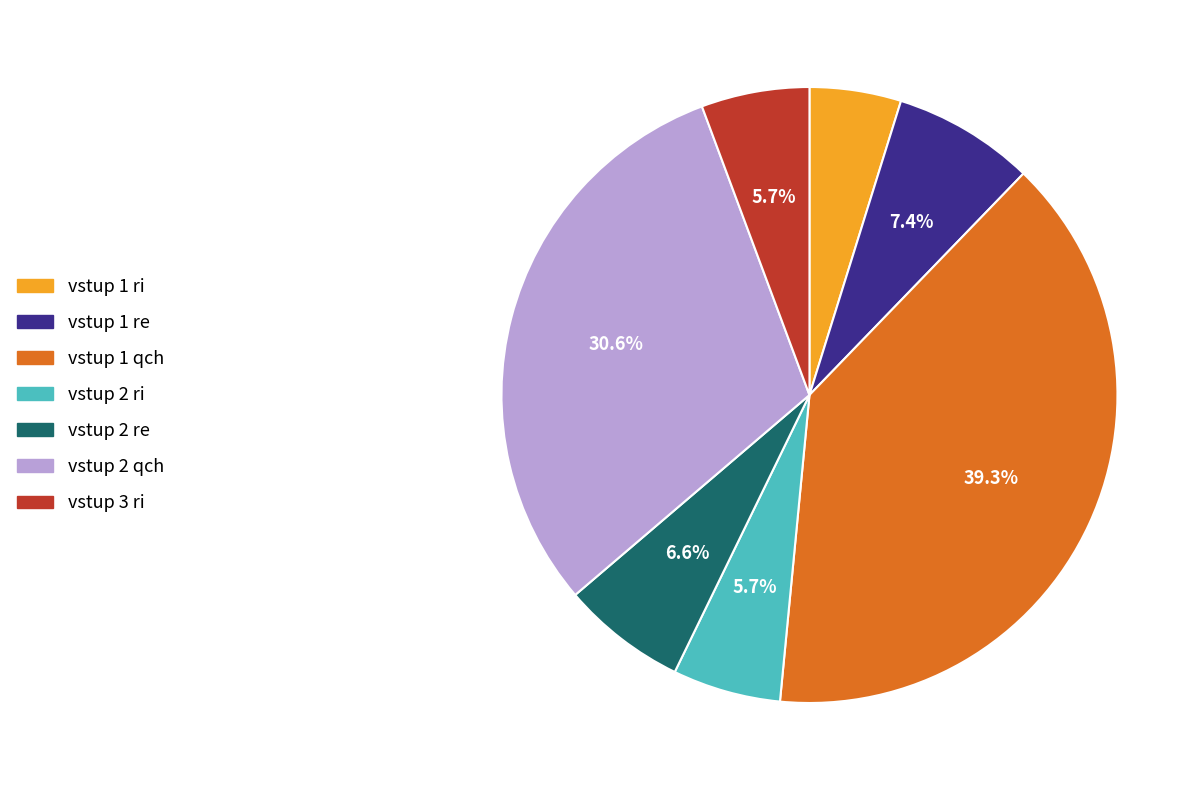

Is there any slice that represents more than half of the pie?

No